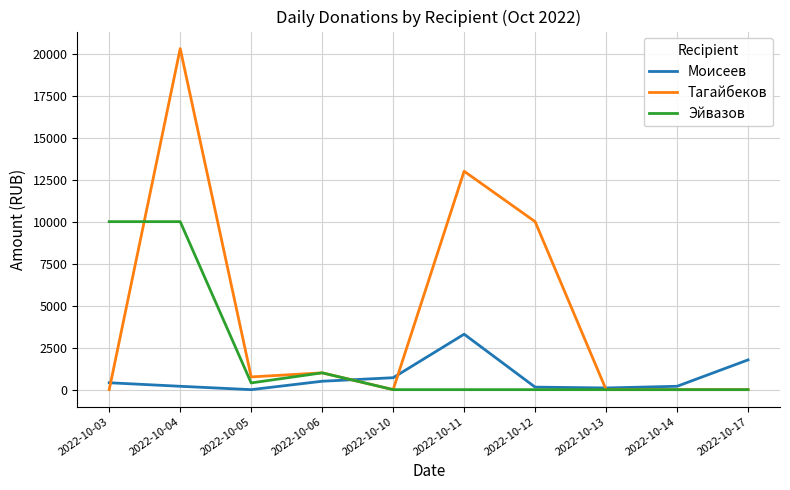

The value of Тагайбеков at 2022-10-17 is 0. True or false?

True